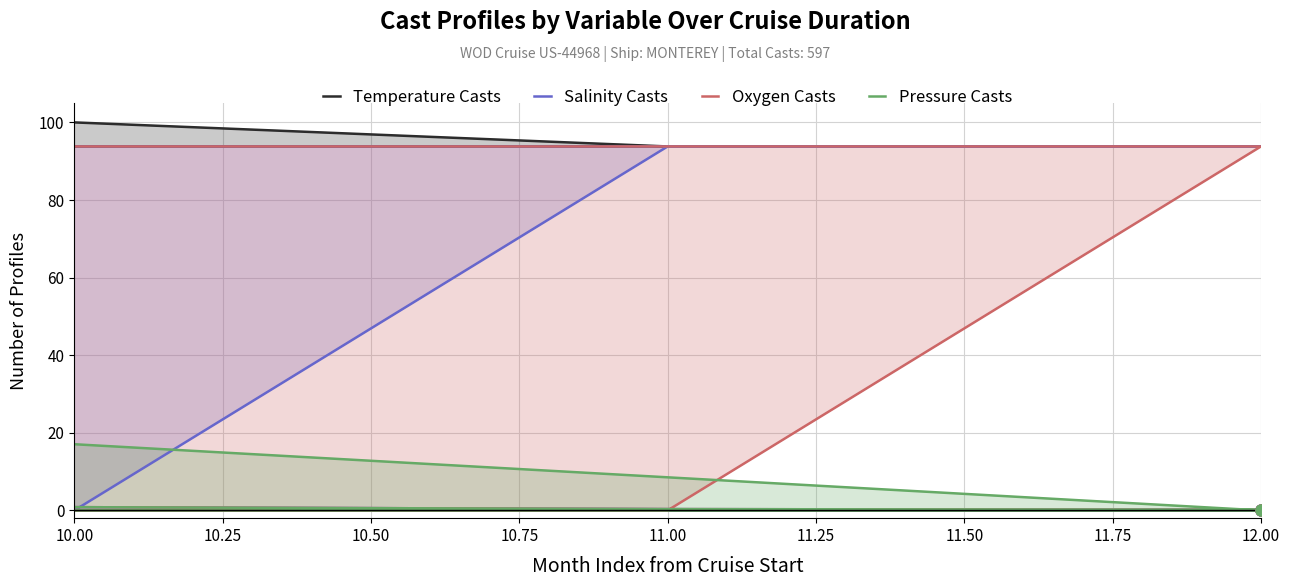

Which has a higher value, 10.50 or 12.00?

10.50